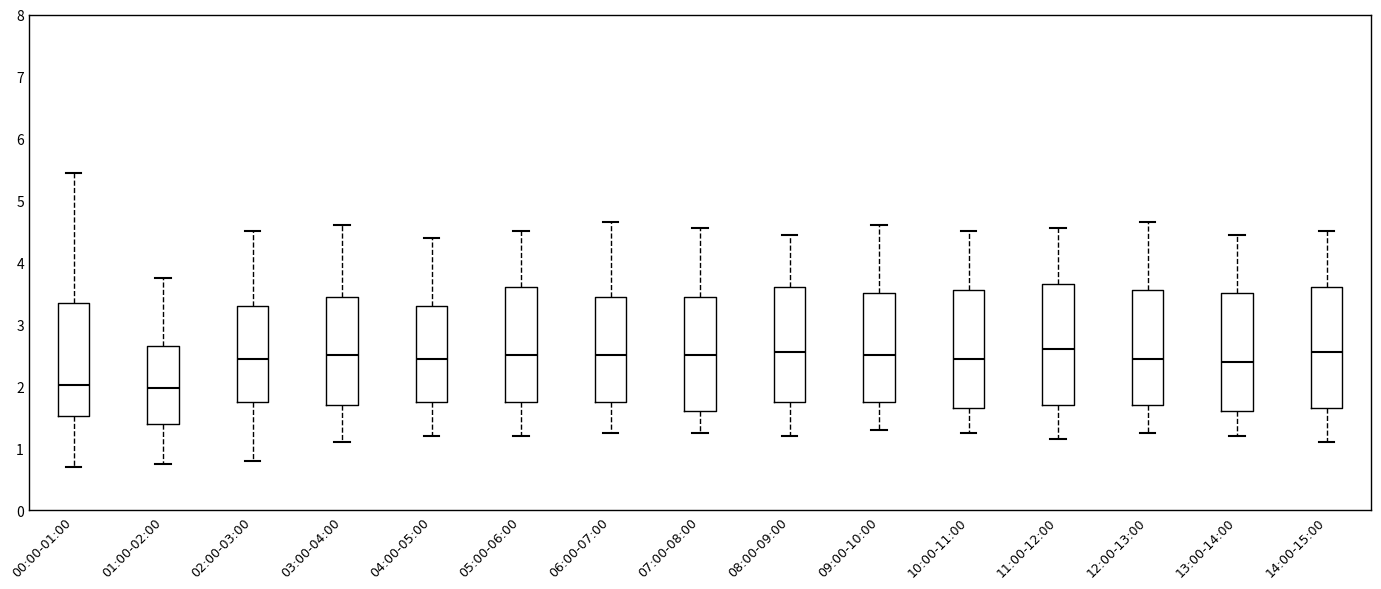

Reading left to right, transcribe this box plot: for each box, give where its median line is, the range the box spans, and where its two whiskers end, as read against the y-axis. The values are not printed on the chart, so give them approximately, as read against the axis.

00:00-01:00: median 2.0, box 1.5 to 3.4, whiskers 0.7 to 5.5
01:00-02:00: median 2.0, box 1.4 to 2.7, whiskers 0.8 to 3.8
02:00-03:00: median 2.5, box 1.8 to 3.3, whiskers 0.8 to 4.5
03:00-04:00: median 2.5, box 1.7 to 3.5, whiskers 1.1 to 4.6
04:00-05:00: median 2.5, box 1.8 to 3.3, whiskers 1.2 to 4.4
05:00-06:00: median 2.5, box 1.8 to 3.6, whiskers 1.2 to 4.5
06:00-07:00: median 2.5, box 1.8 to 3.5, whiskers 1.3 to 4.7
07:00-08:00: median 2.5, box 1.6 to 3.5, whiskers 1.3 to 4.6
08:00-09:00: median 2.6, box 1.8 to 3.6, whiskers 1.2 to 4.5
09:00-10:00: median 2.5, box 1.8 to 3.5, whiskers 1.3 to 4.6
10:00-11:00: median 2.5, box 1.7 to 3.6, whiskers 1.3 to 4.5
11:00-12:00: median 2.6, box 1.7 to 3.7, whiskers 1.2 to 4.6
12:00-13:00: median 2.5, box 1.7 to 3.6, whiskers 1.3 to 4.7
13:00-14:00: median 2.4, box 1.6 to 3.5, whiskers 1.2 to 4.5
14:00-15:00: median 2.6, box 1.7 to 3.6, whiskers 1.1 to 4.5